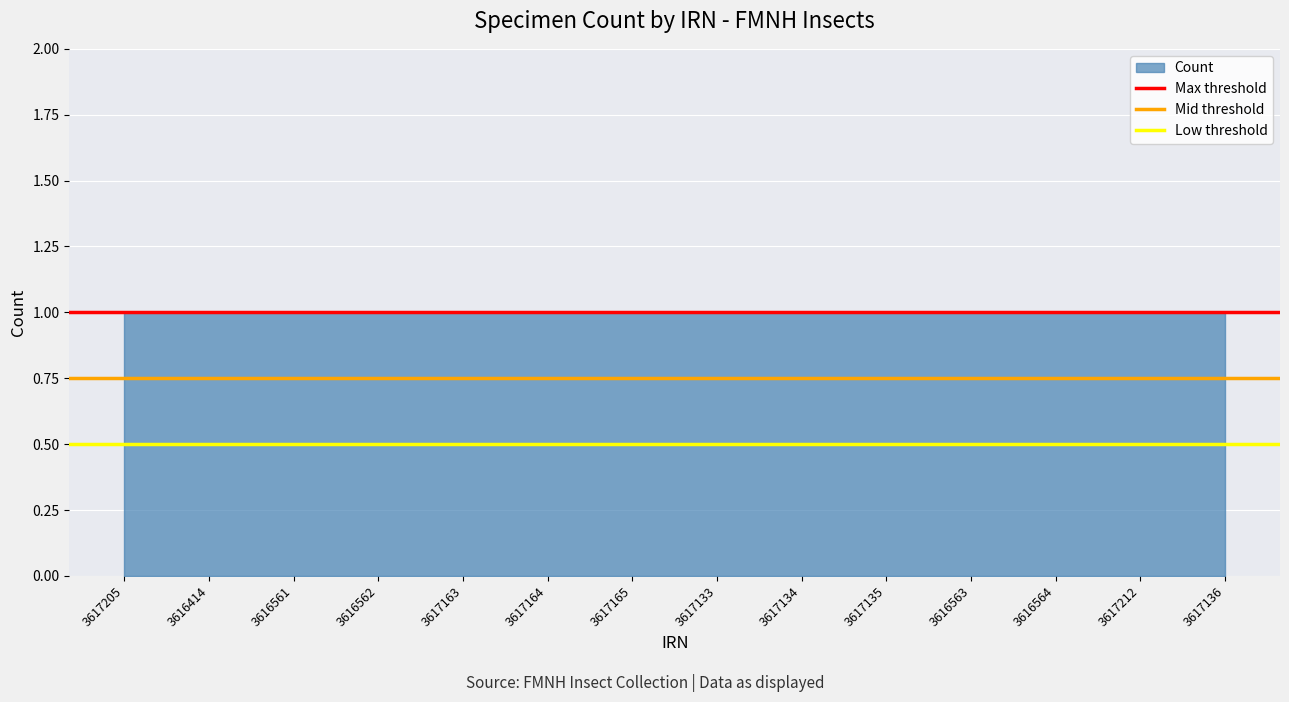

What is the sum of the Max threshold values at 3616414 and 3617205?

2.0